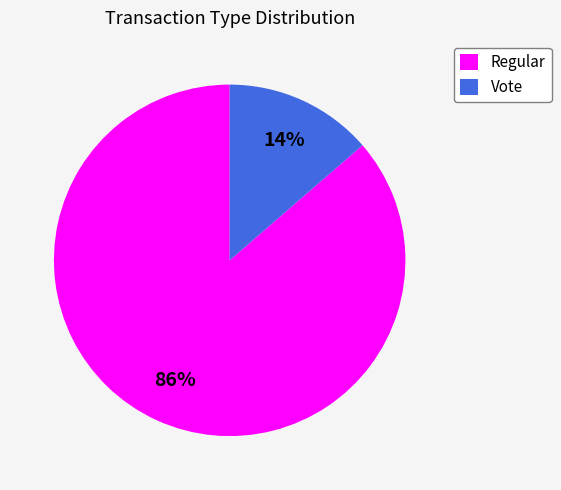

How many segments does this pie chart have?

2